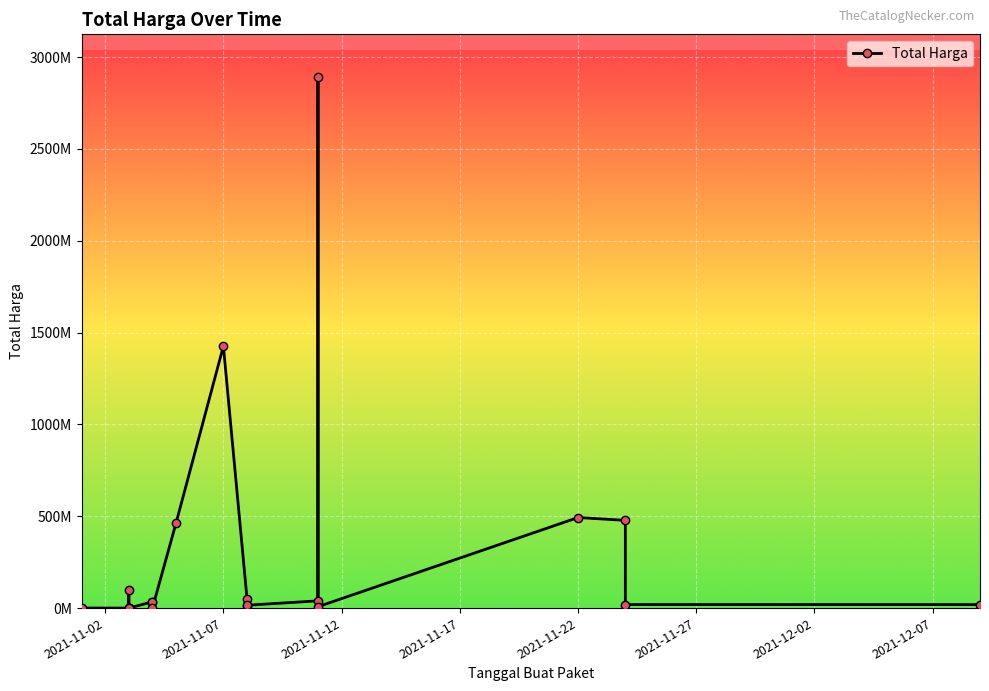

What is the sum of all values?

6081172485